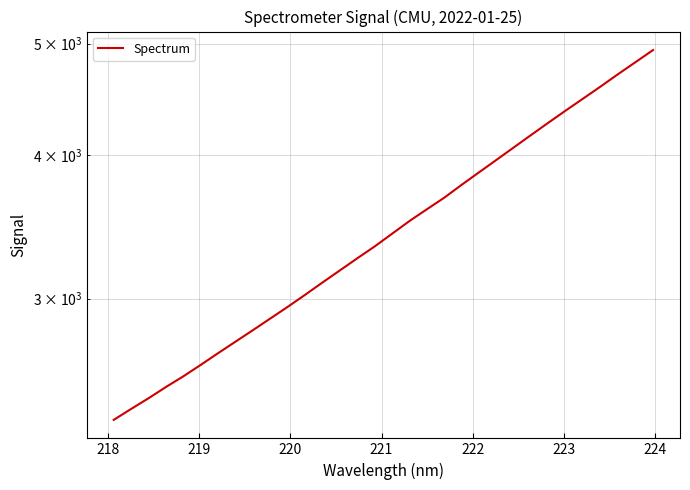

What is the greatest value displayed?

4935.0